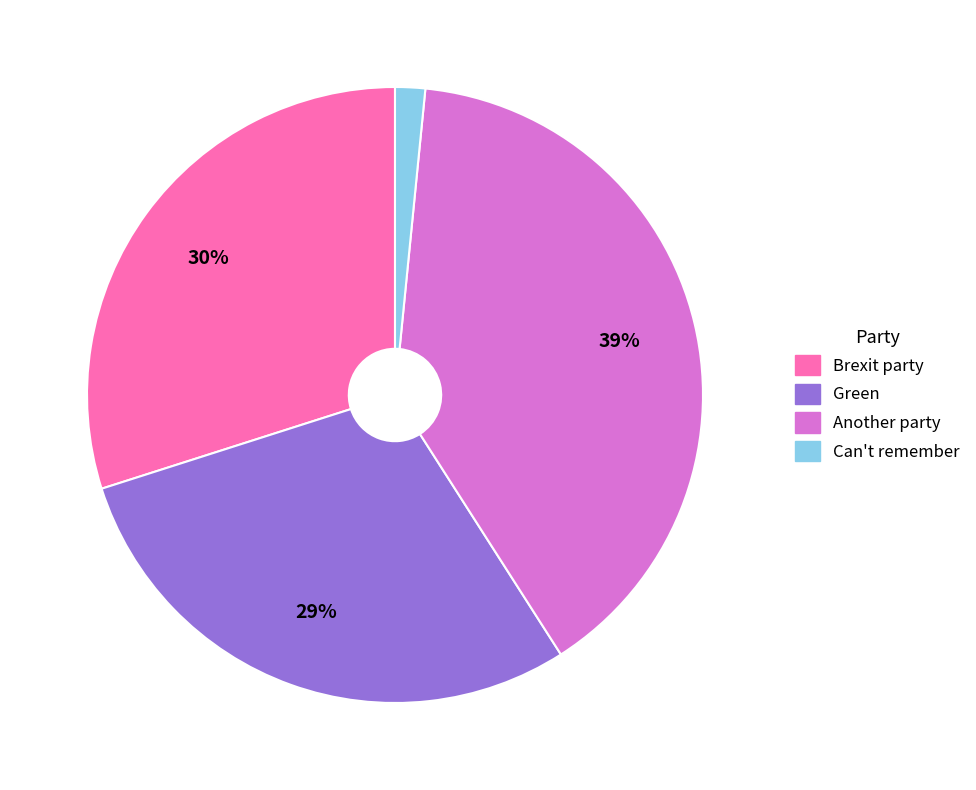

Between Can't remember and Green, which is larger?

Green